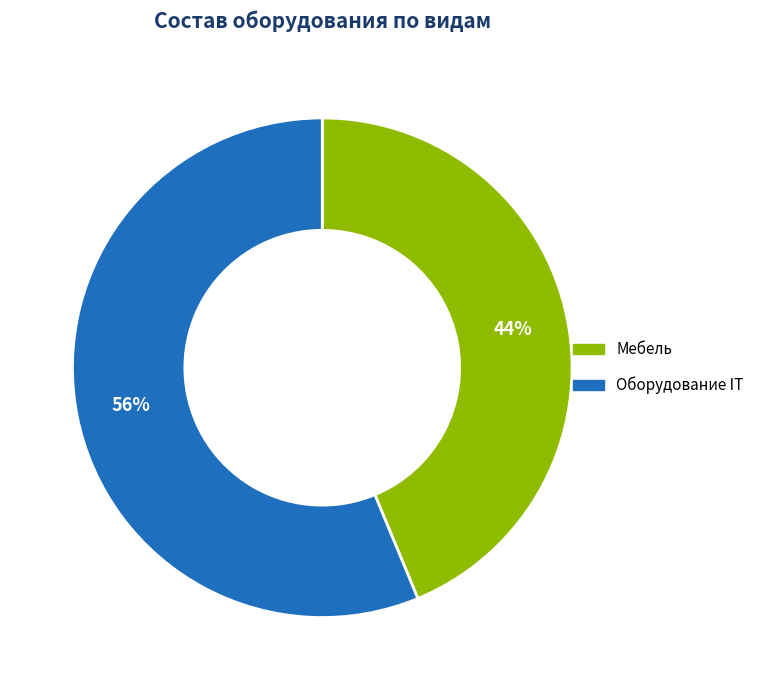

What is the smallest slice in the pie chart?

Мебель